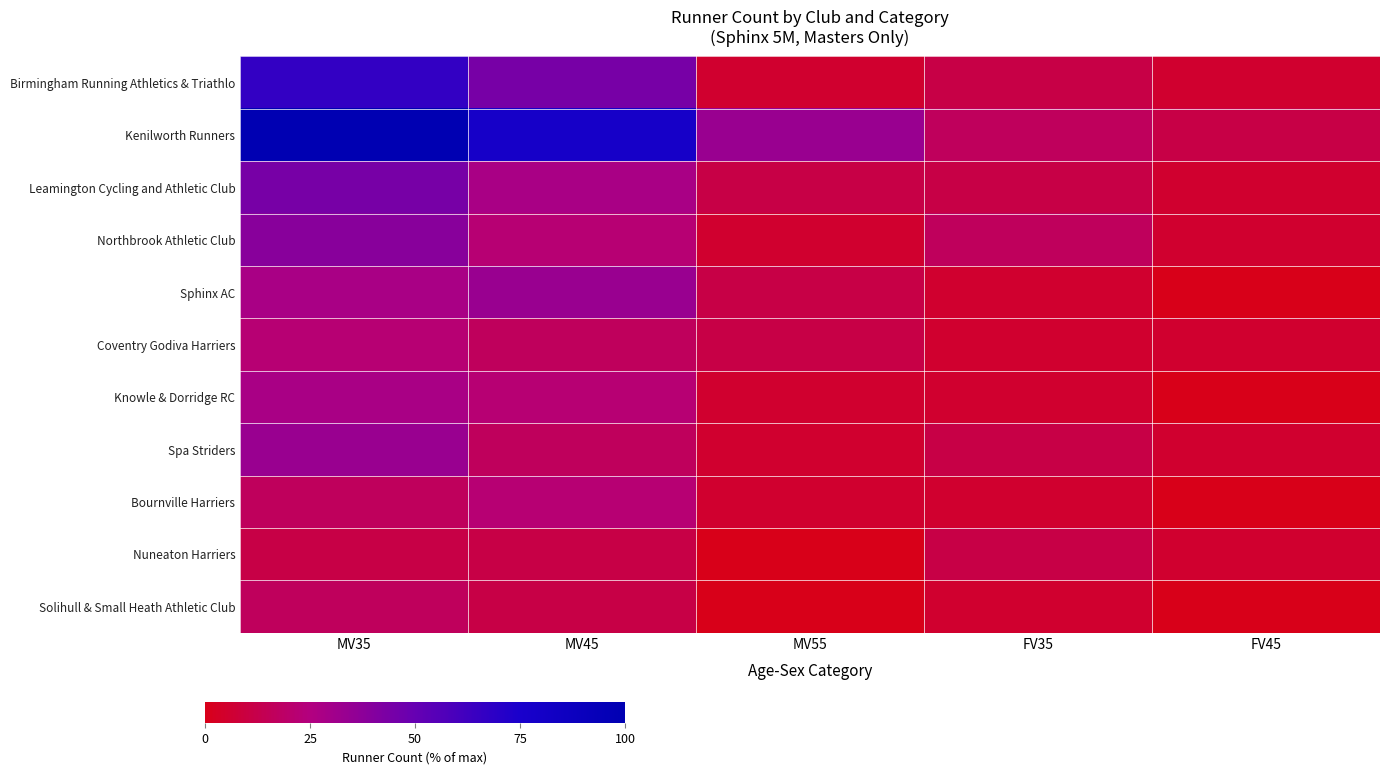

How many data points does each series have?

5